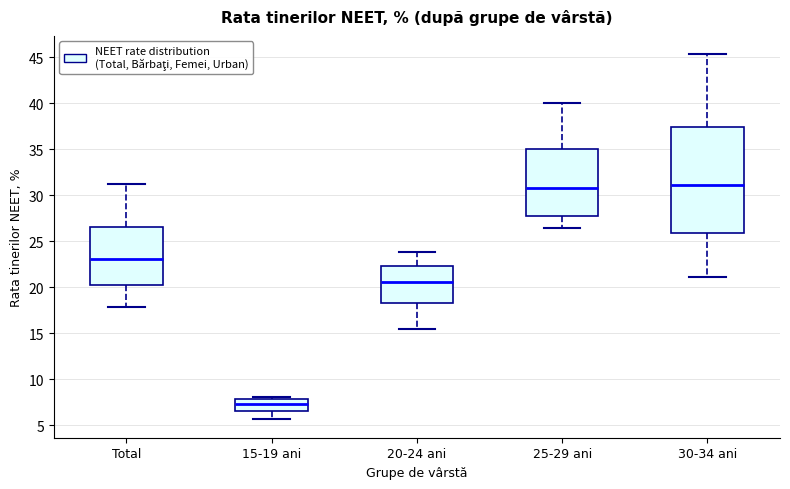

Which box's median line is the lowest?

15-19 ani